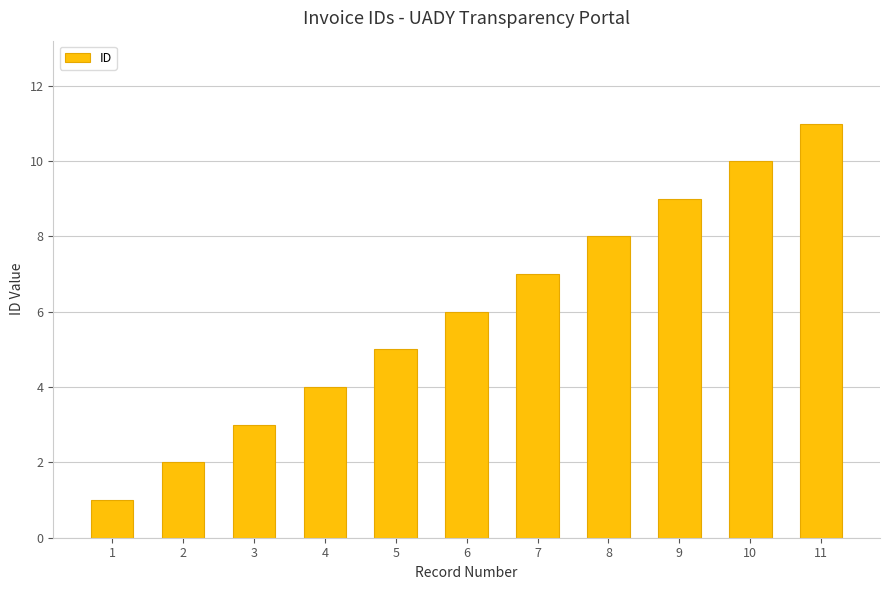

Which has a higher value, 7 or 2?

7